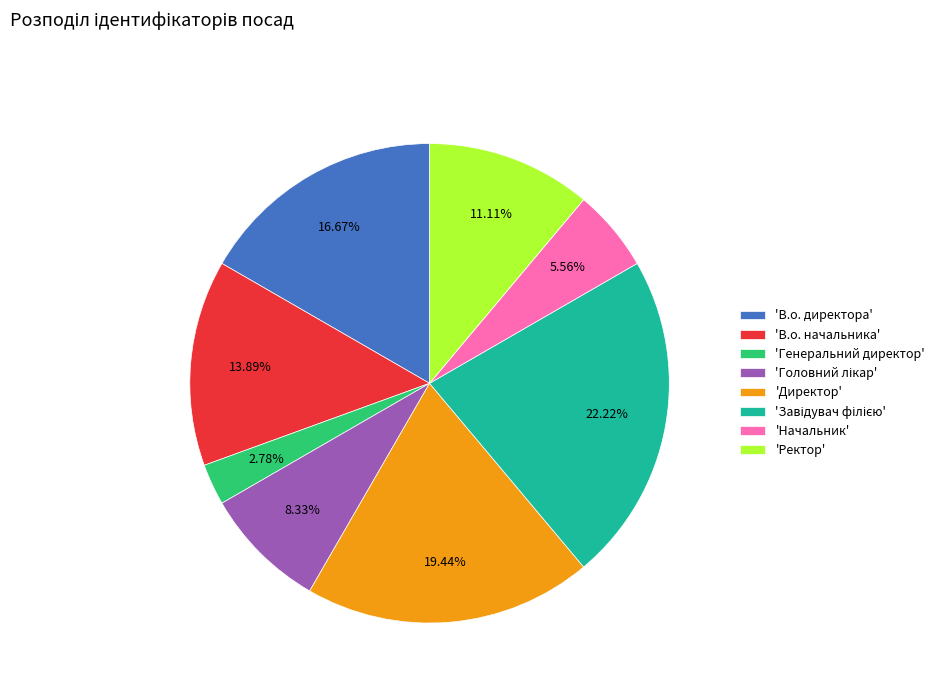

Which slice is the smallest?

'Генеральний директор'